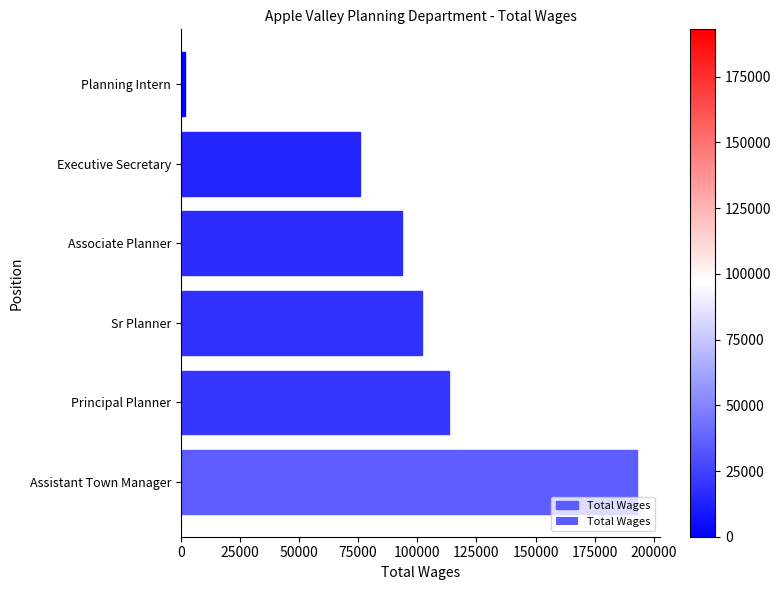

True or false: the data shows 113282 at Principal Planner.

True